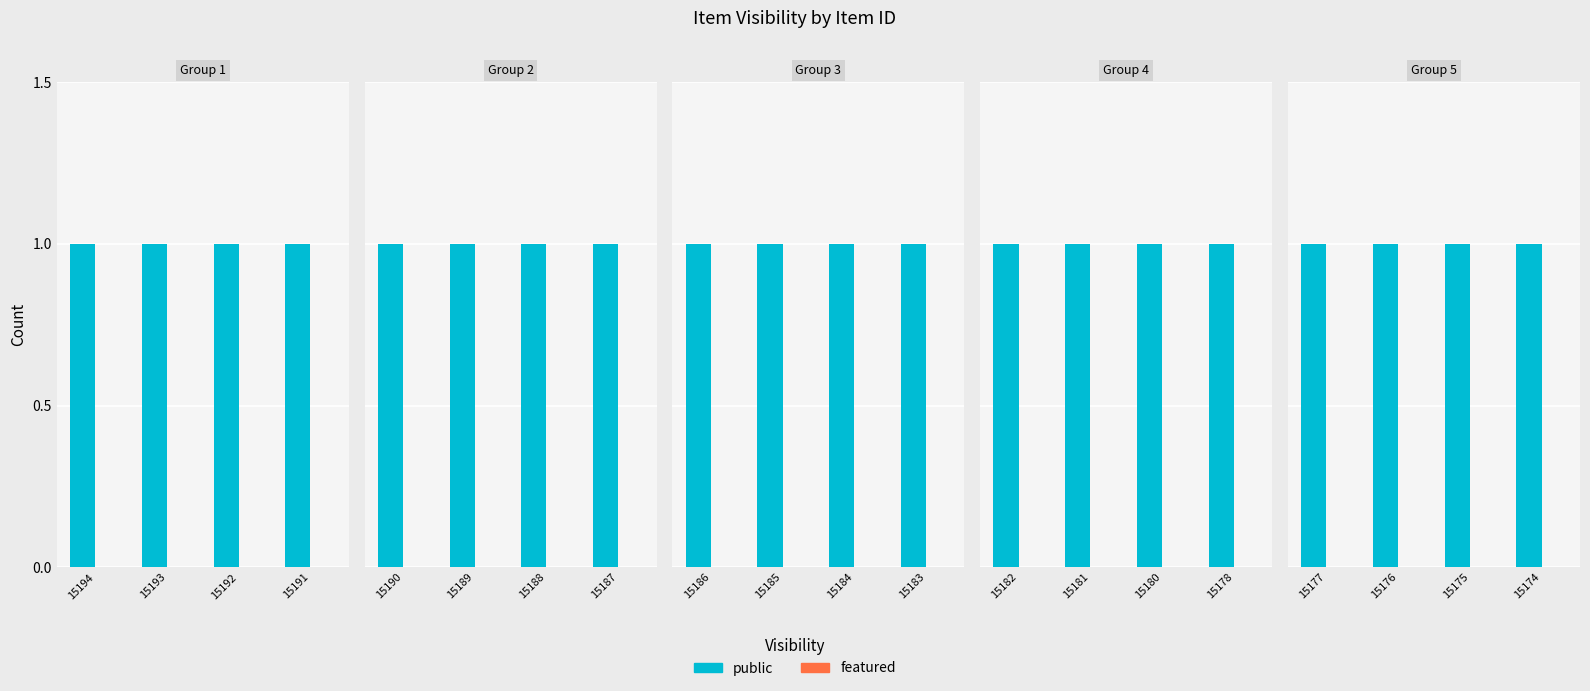

Rank the series at 15193 from highest to lowest value.

public, featured